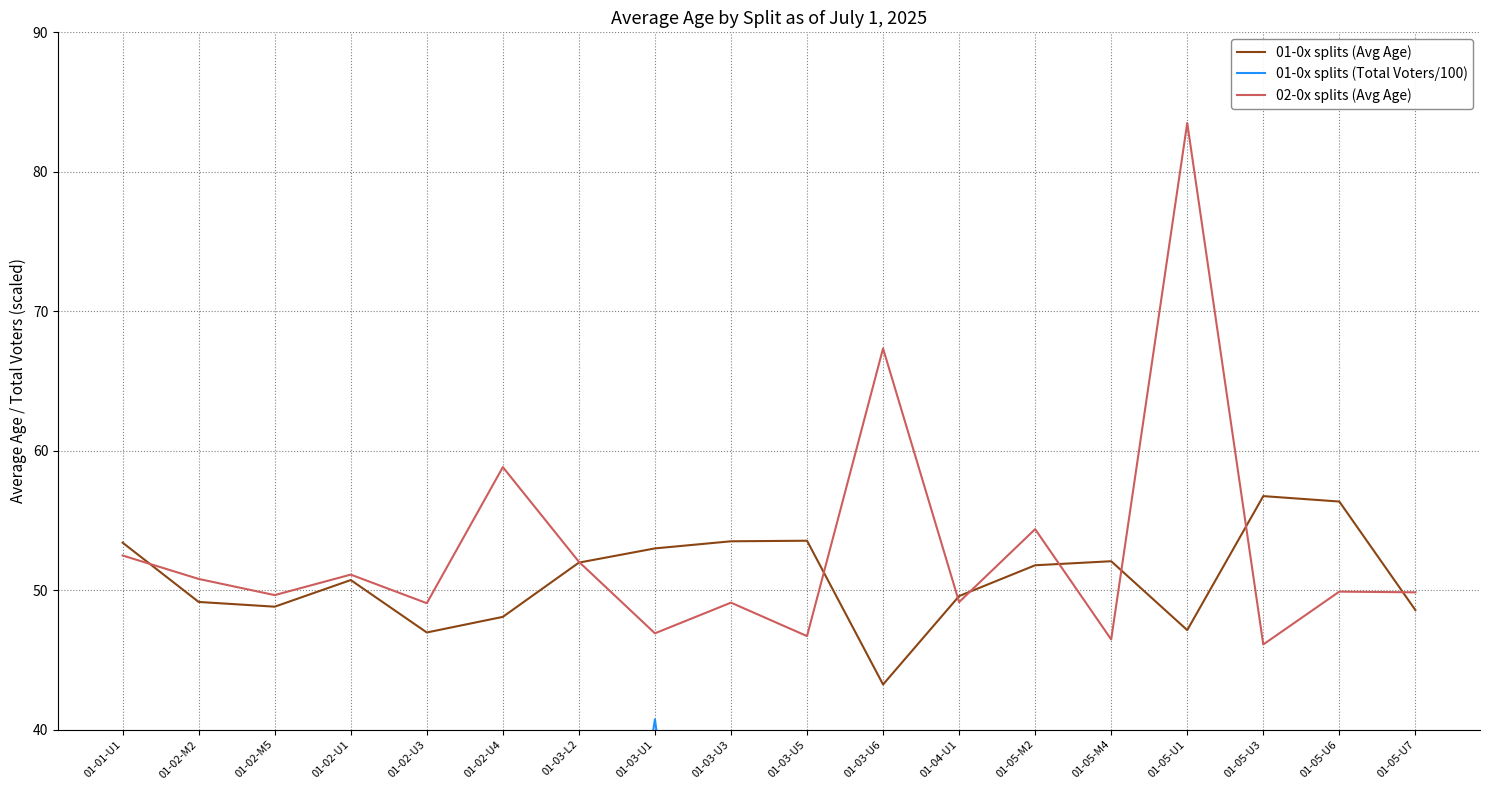

The 01-0x splits (Avg Age) series shows 83.5 at 01-03-U3. True or false?

False